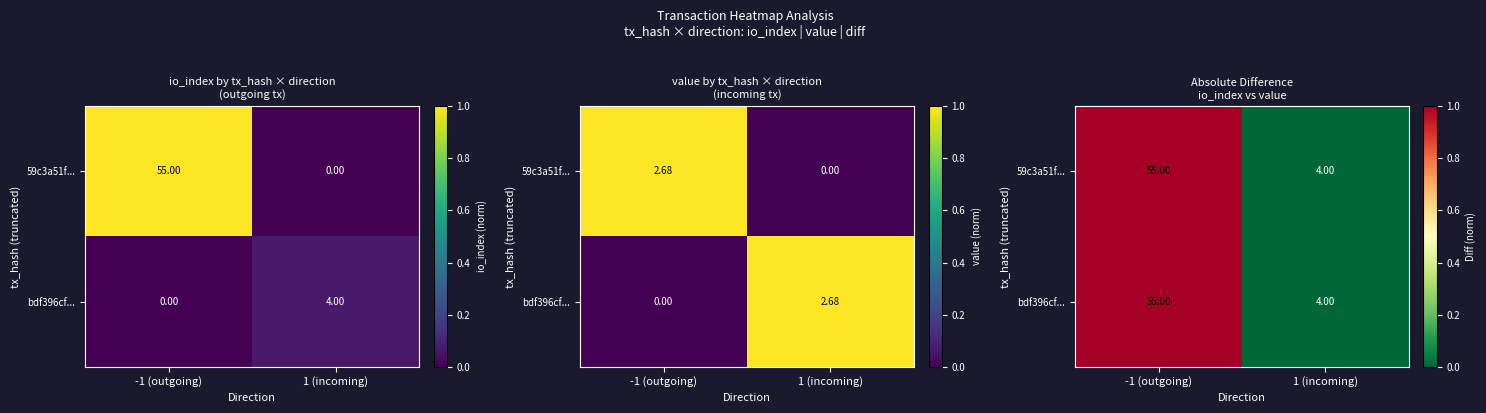

How many series are shown in this chart?

2